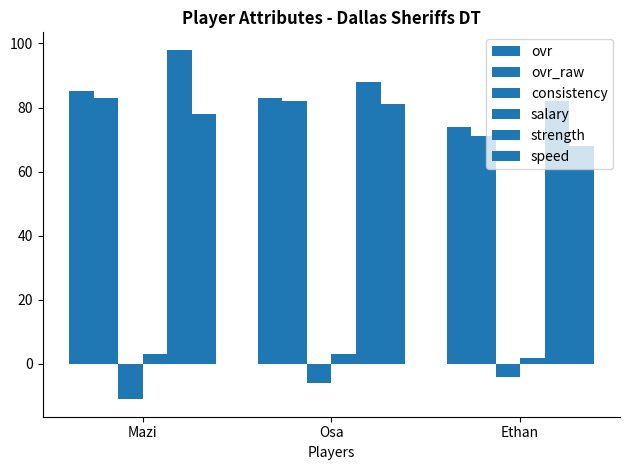

At which label does ovr first exceed 83?

Mazi